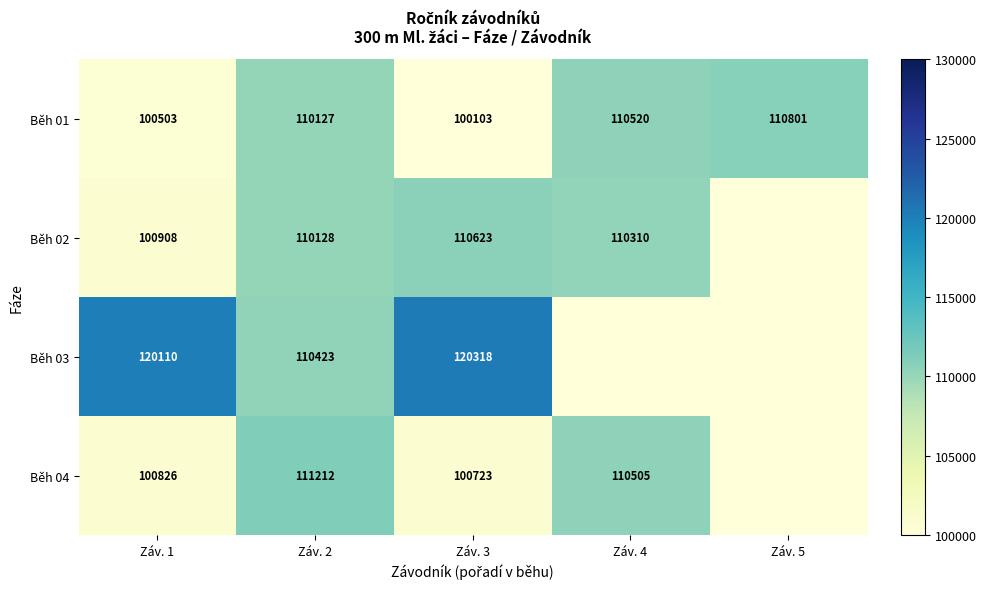

What is the maximum value shown in the chart?

120318